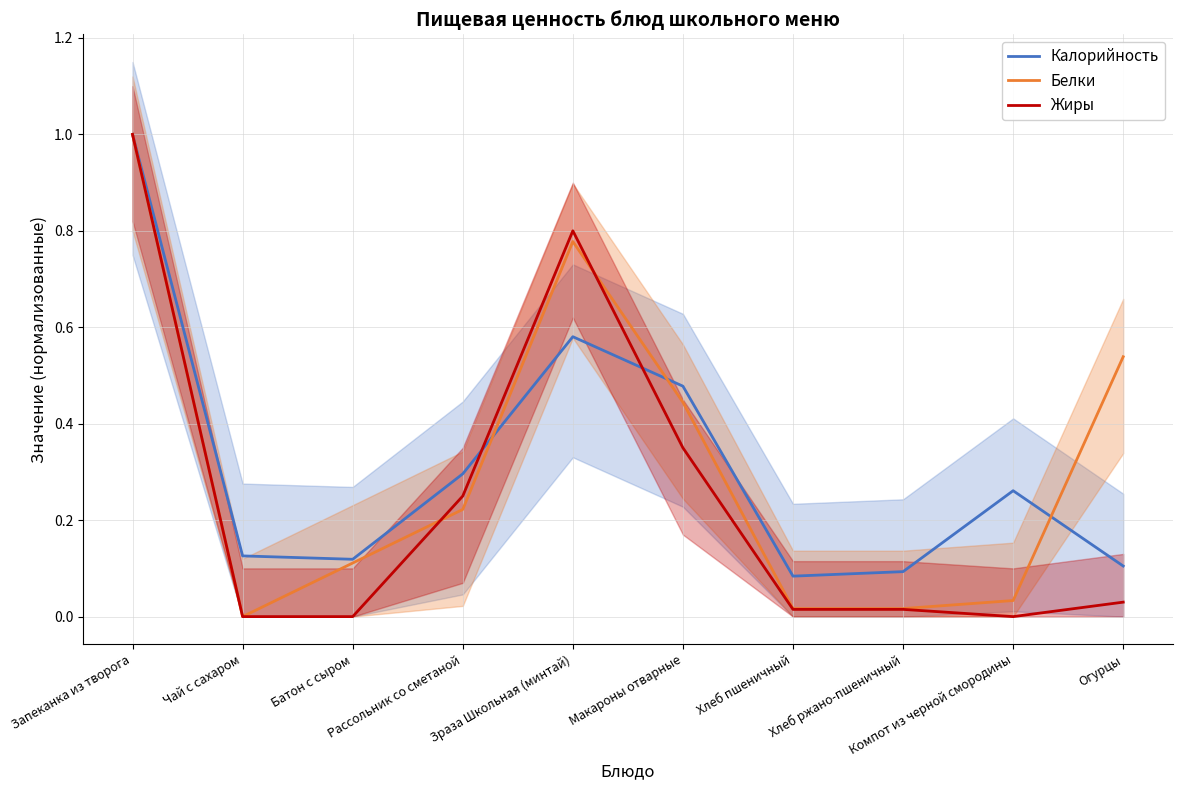

Between which two adjacent categories do Жиры and Белки first intersect?

Батон с сыром and Рассольник со сметаной